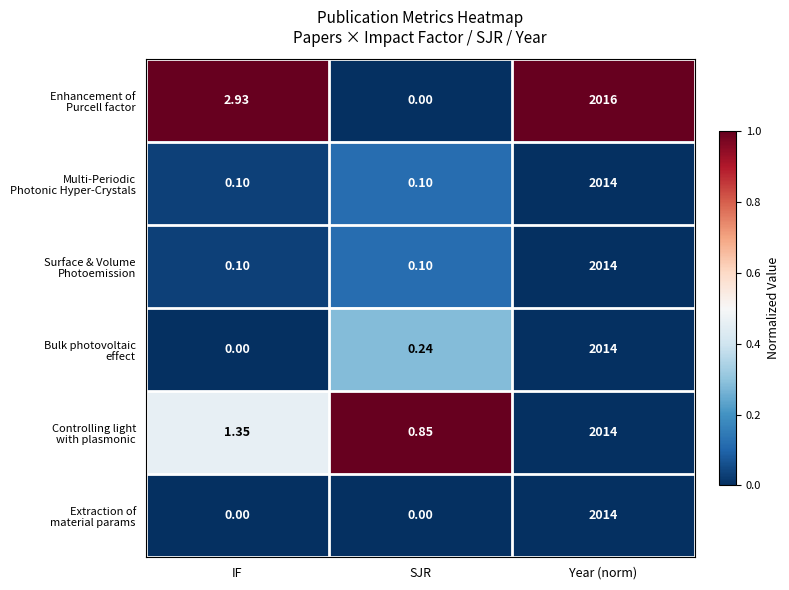

At which category is the sum across all series the highest?

Year (norm)